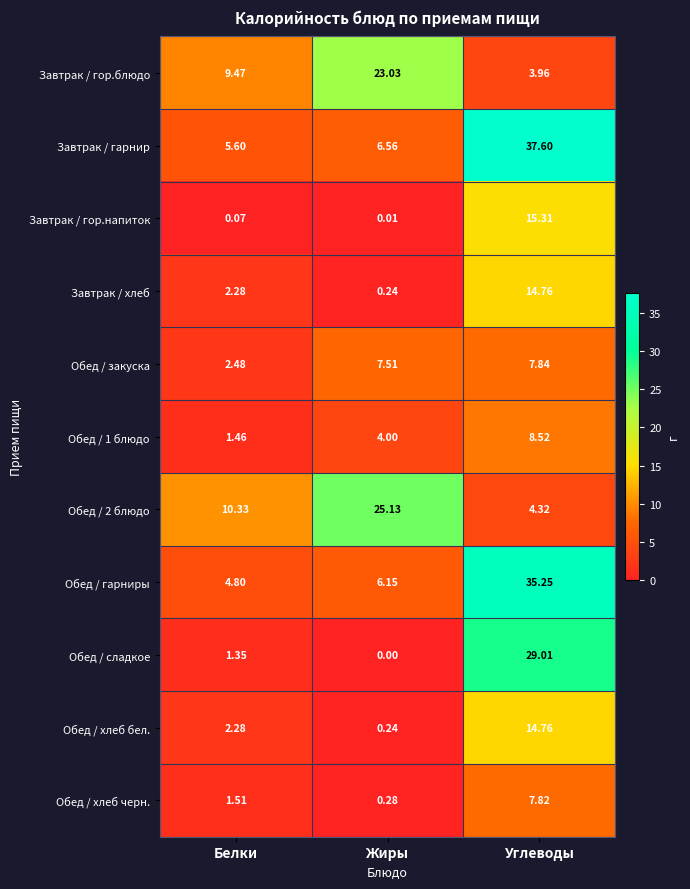

Where does the Обед / гарниры series first go above 6?

Жиры